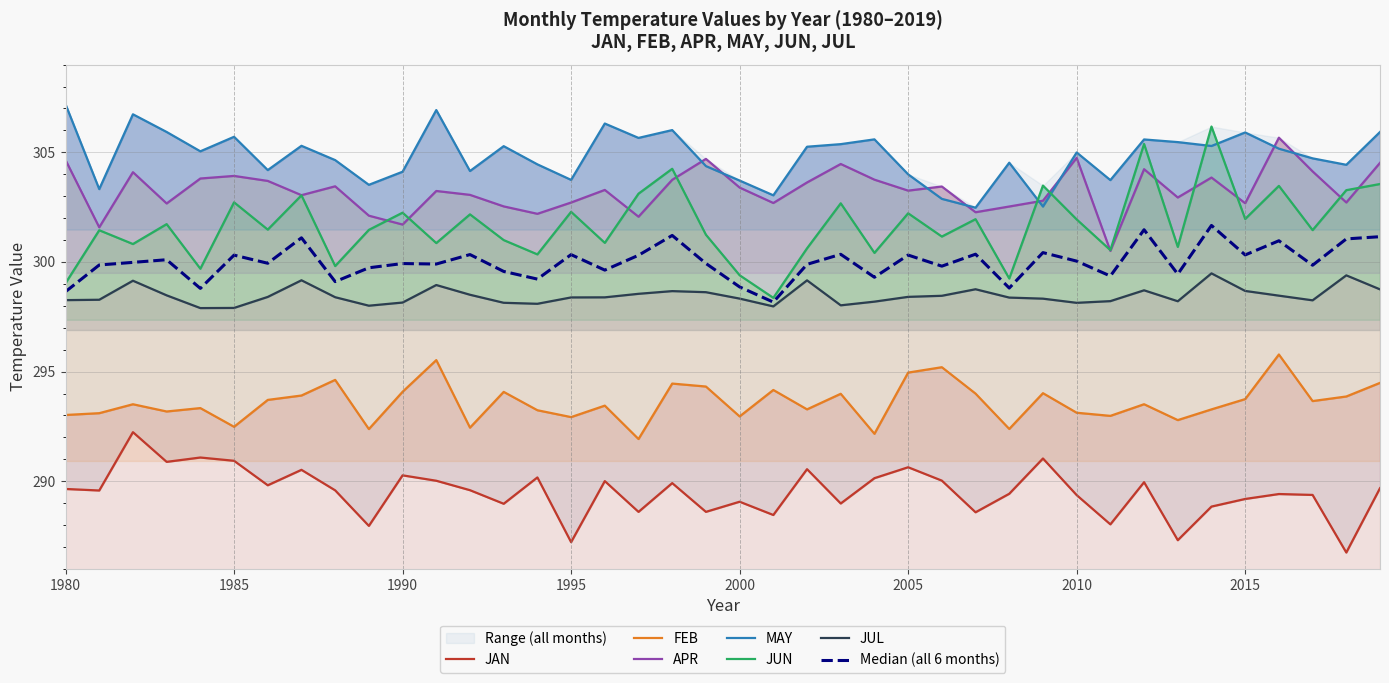

What is the difference between the maximum and second lowest values in the JAN series?

5.0